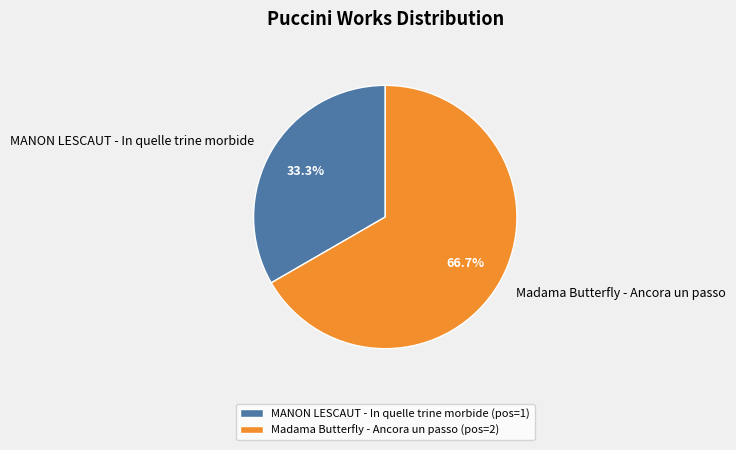

Is Madama Butterfly - Ancora un passo the majority of the pie?

Yes